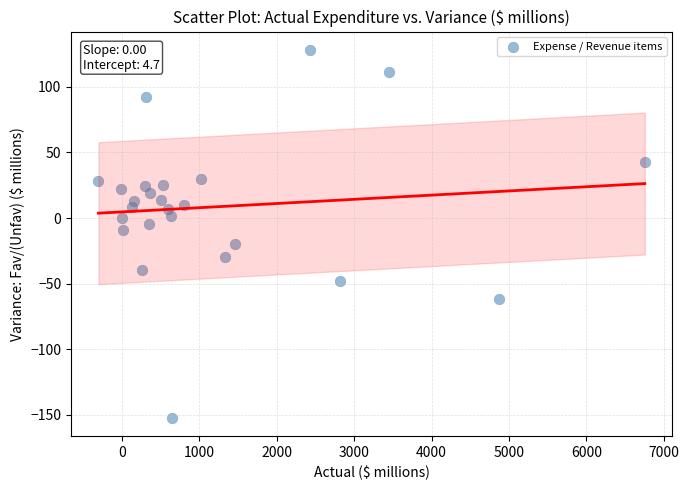

What is the range of X values (max minus min)?

7058.2